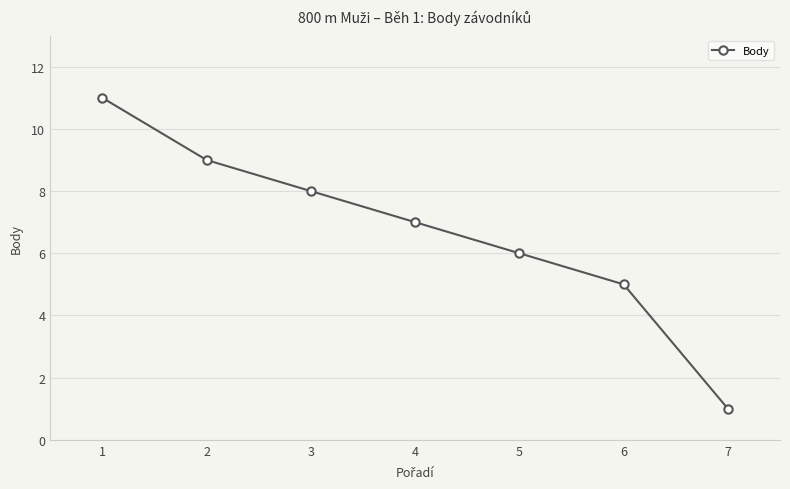

What is the difference between the values at 1 and 3?

3